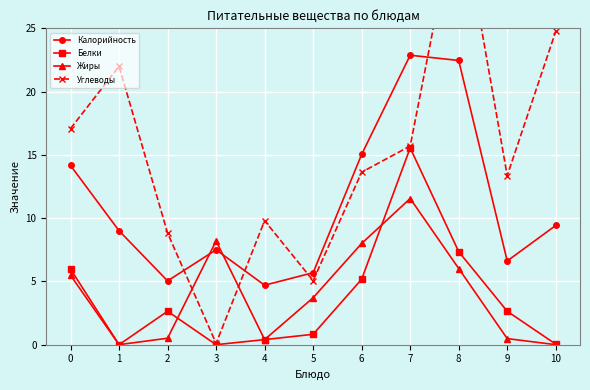

What is the total value across all series at 4?

15.3